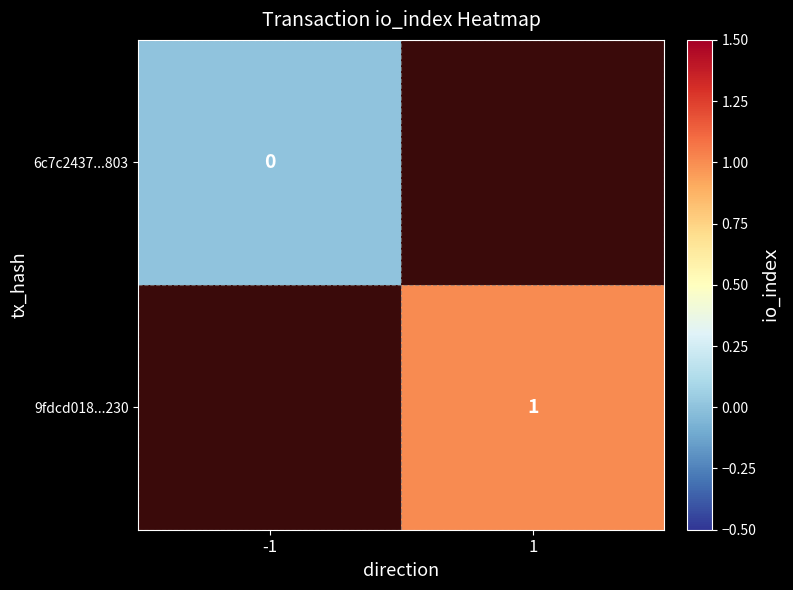

How many categories are shown in the chart?

2